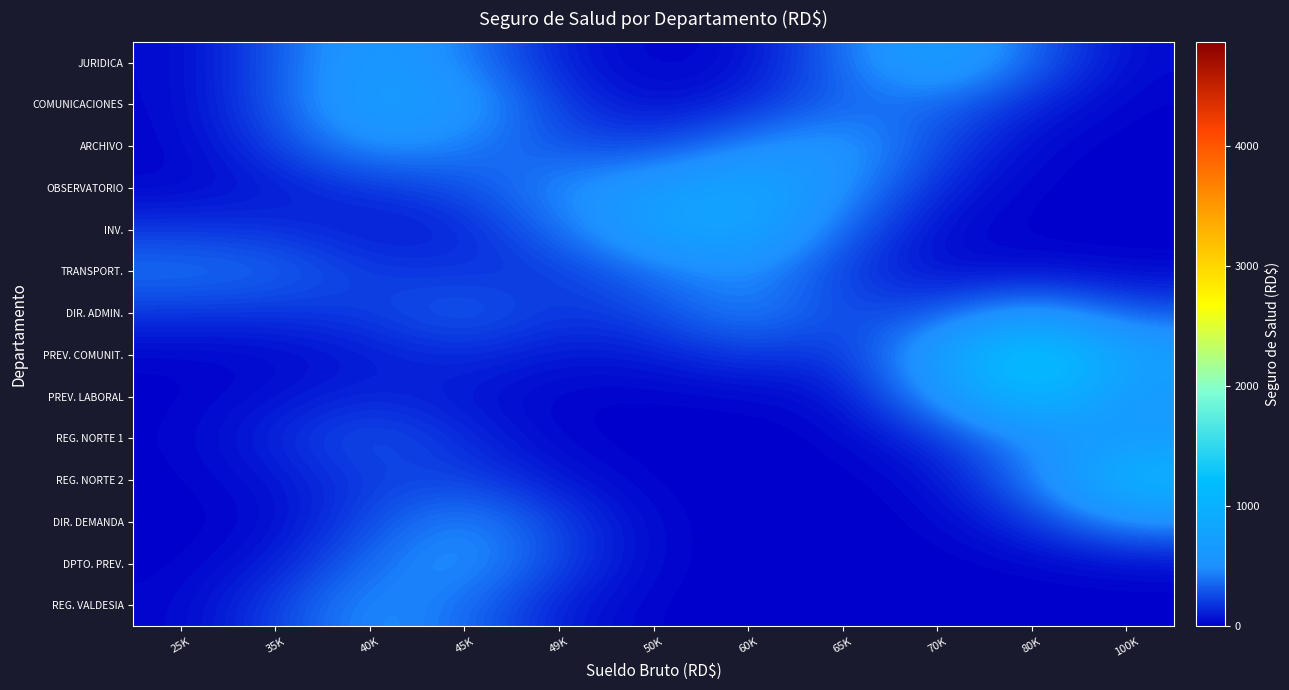

Count the number of data series in this chart.

14